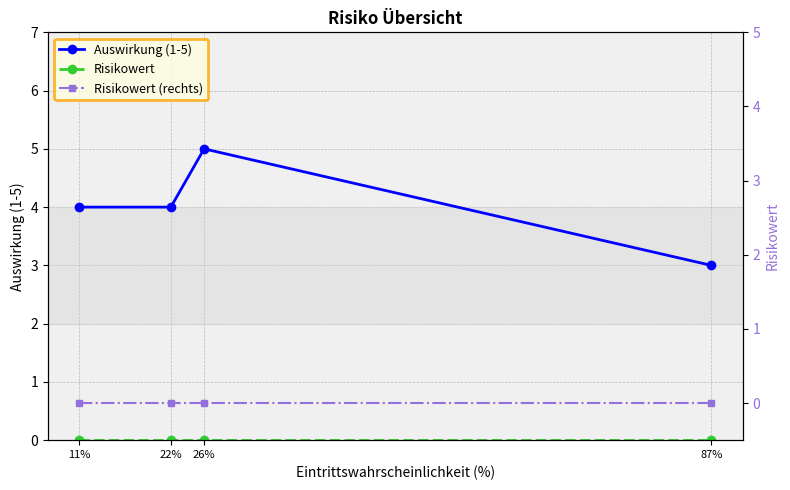

Does the chart display data point markers on the line(s)?

Yes